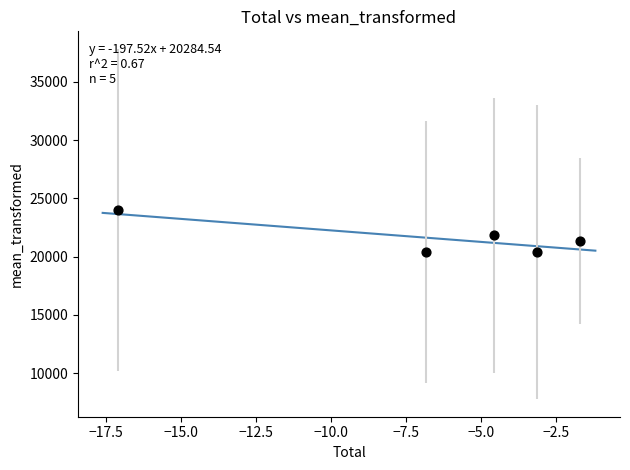

What Y value in the scatter plot is closest to 22200?

21840